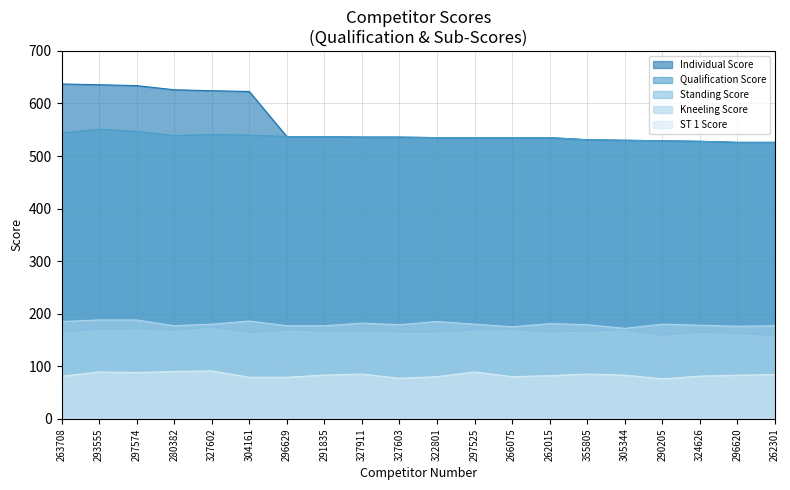

True or false: Individual Score and Qualification Score intersect in this chart.

False